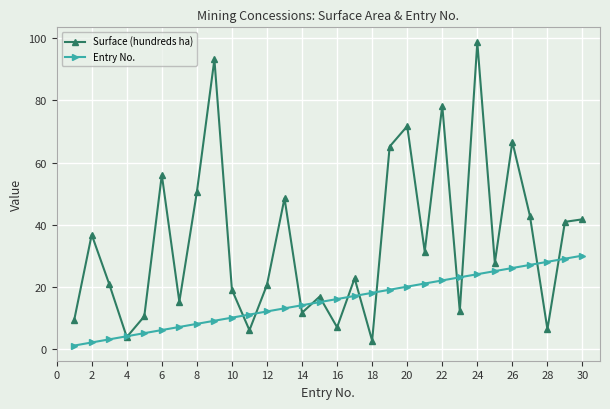

At how many categories does at least one series exceed 63?

6